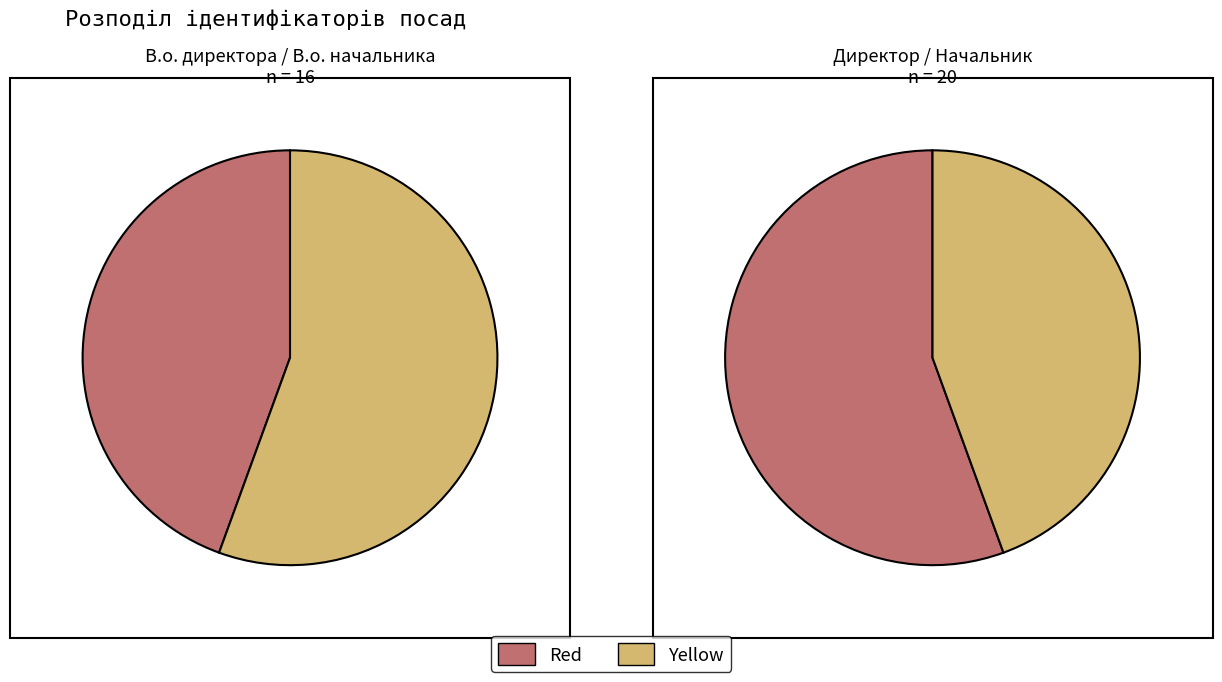

Is the sum of Завідувач філією and Директор greater than half?

No